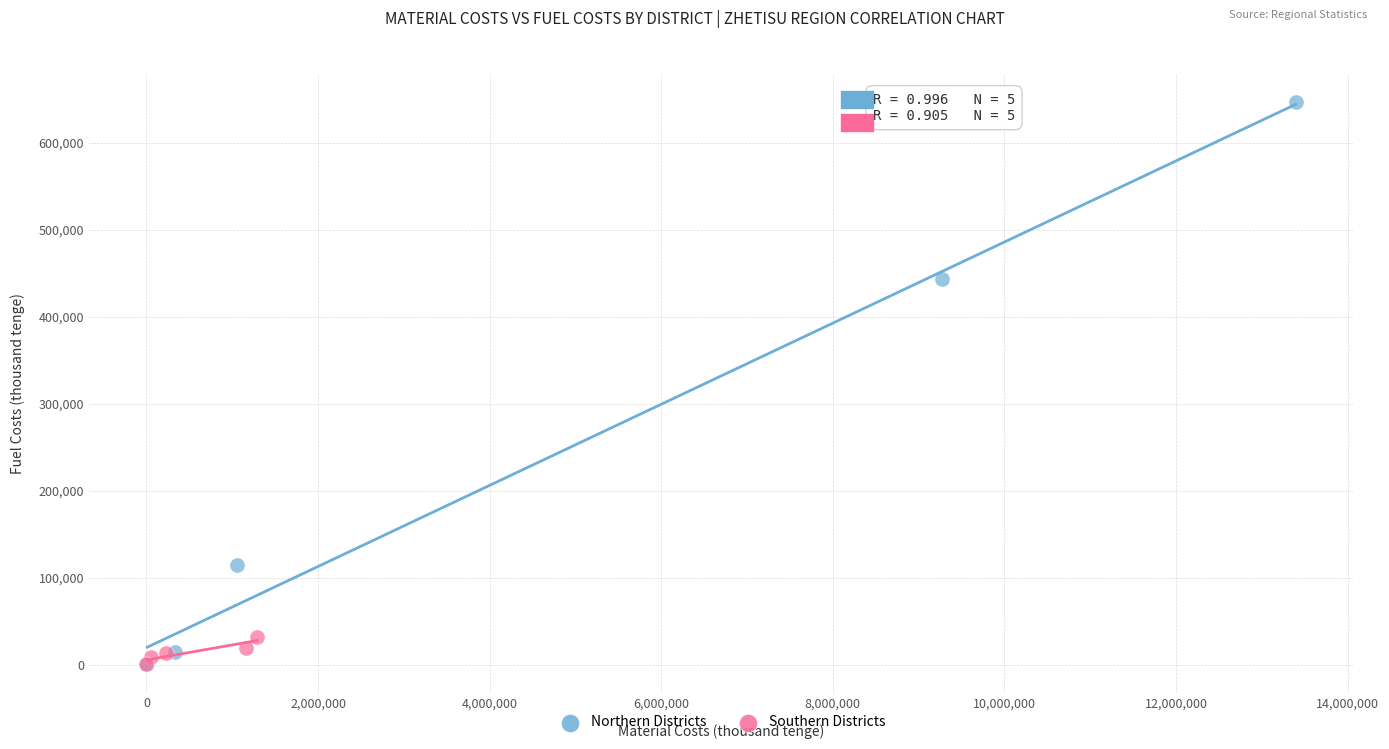

Which series contains the highest Y value?

Northern Districts